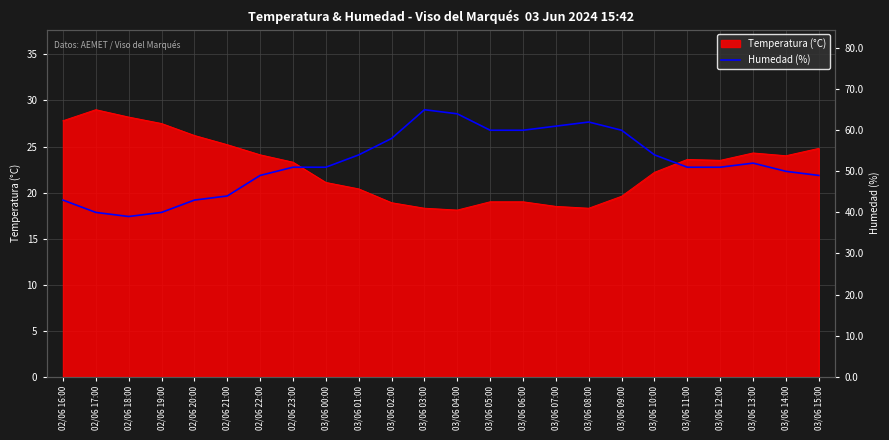

At which category does the chart reach its peak across all series?

03/06 03:00